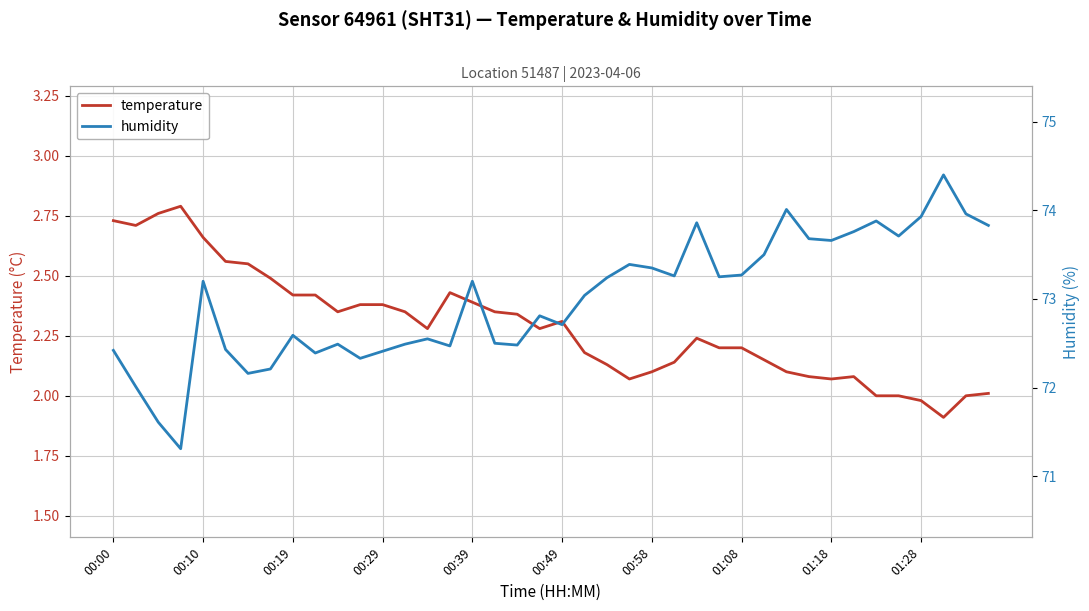

The temperature series shows 2.2 at 01:08. True or false?

True